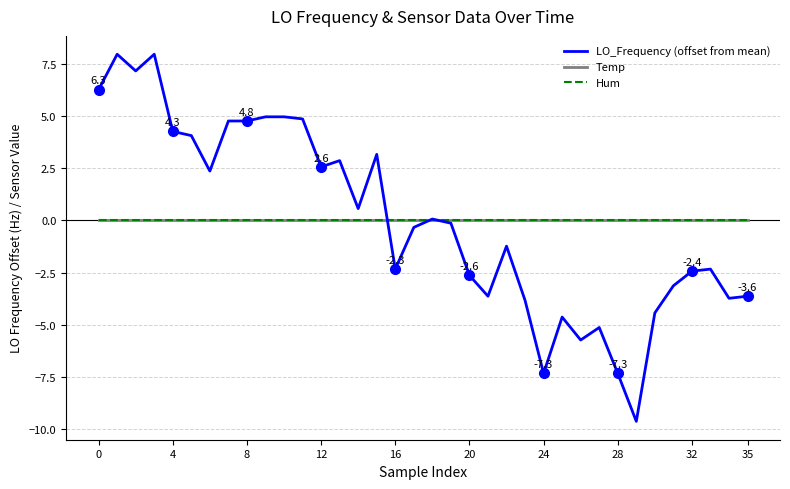

Is this an area chart (filled region under the line)?

No